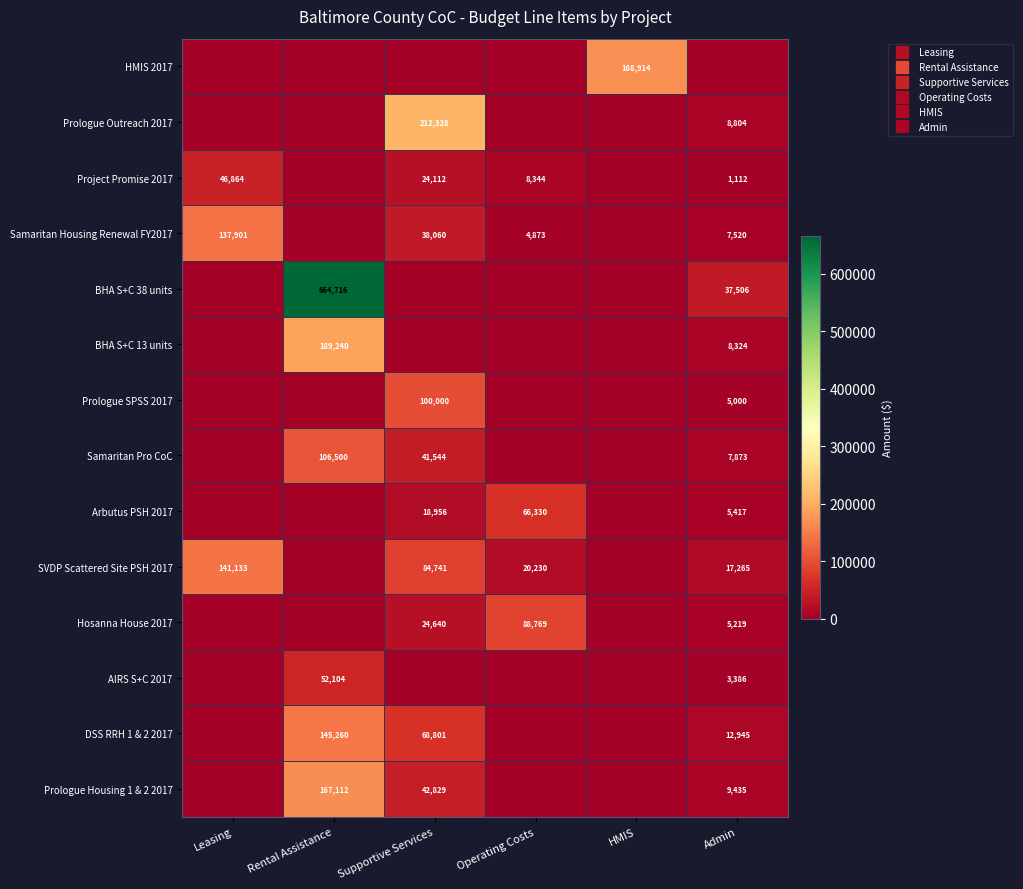

Which has a higher value, Leasing or Admin?

Leasing